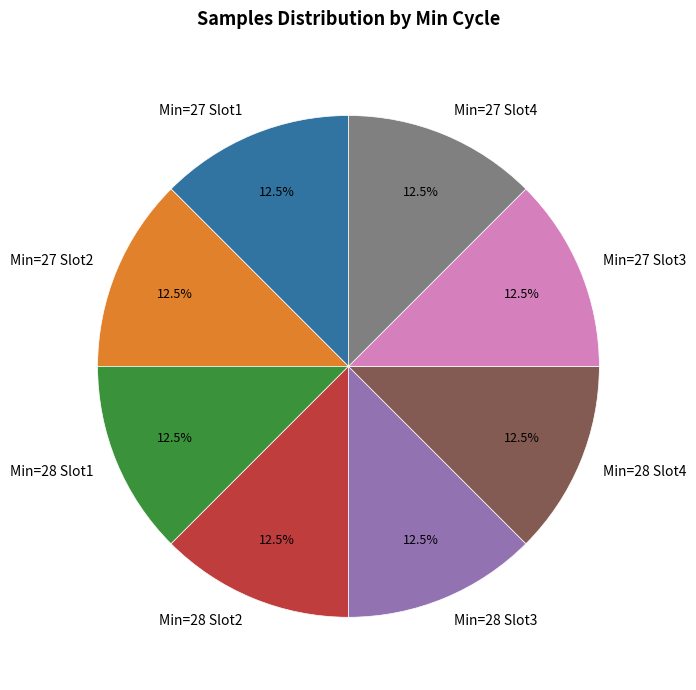

What is the ratio of the value at Min=27 Slot1 to the value at Min=28 Slot3?

1.0